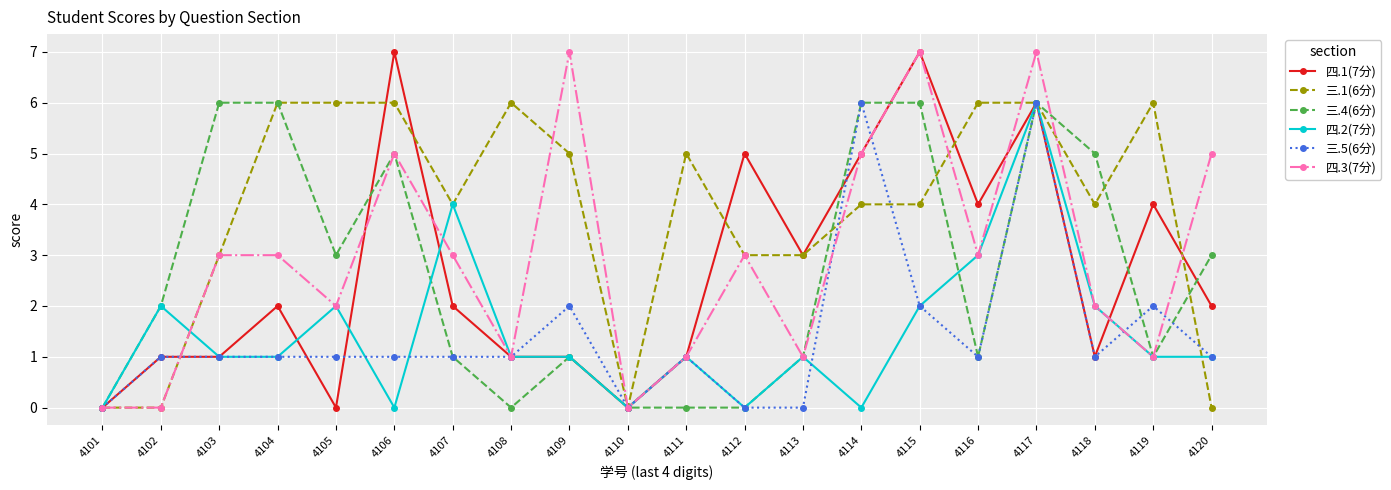

Which series changed the most between 4108 and 4118?

三.4(6分)